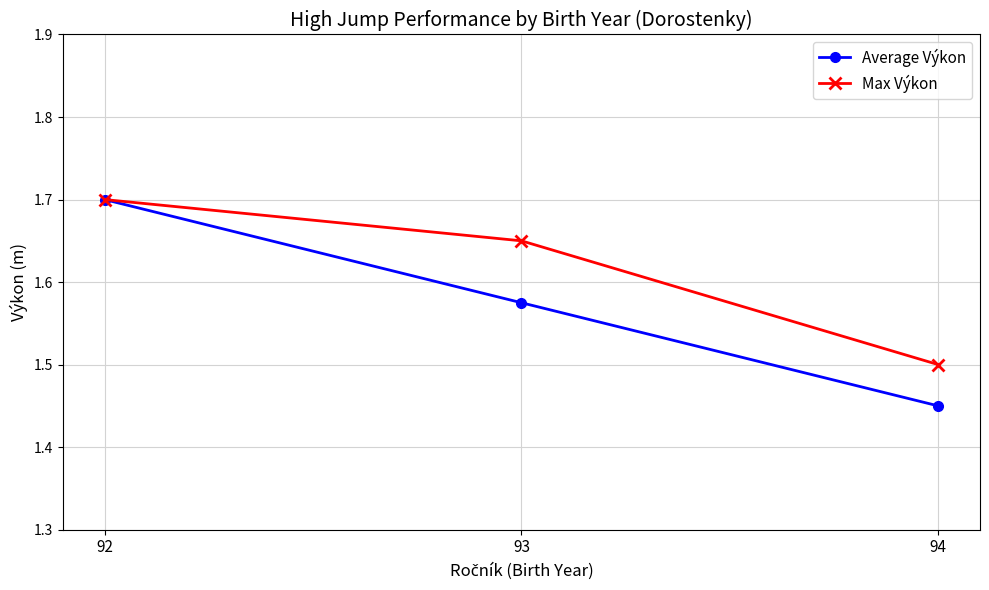

What is the lowest value of the Max Výkon series?

1.5